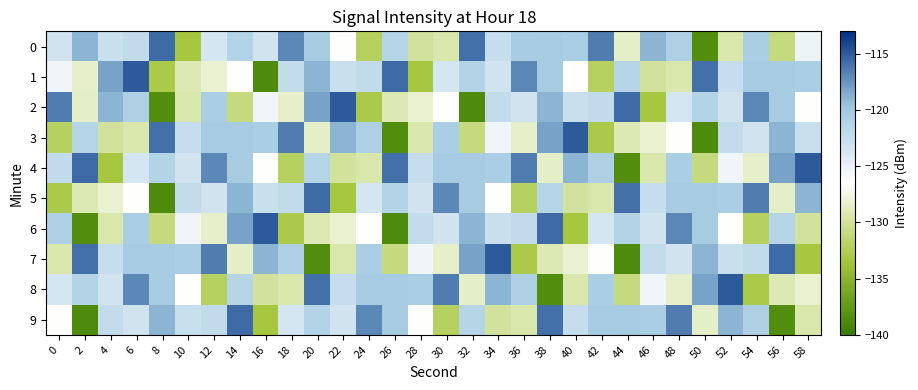

What is the total value across all series at 22?

-1249.6